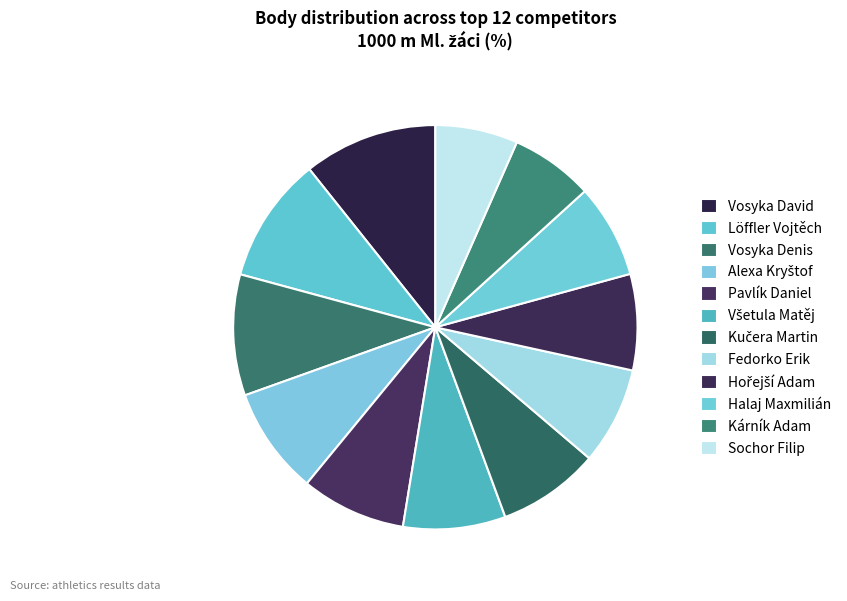

How many segments does this pie chart have?

12